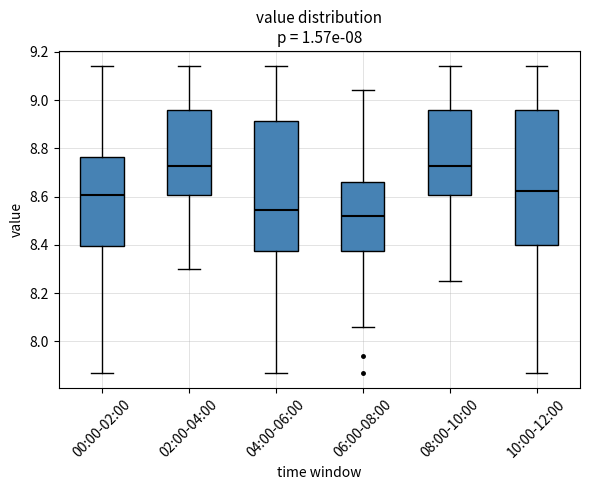

Reading left to right, read every box against the y-axis: the position of its median line, the range the box covers, and the ends of its whiskers. The values are not printed on the chart, so give them approximately, as read against the axis.

00:00-02:00: median 8.60, box 8.40 to 8.76, whiskers 7.88 to 9.14
02:00-04:00: median 8.72, box 8.60 to 8.96, whiskers 8.30 to 9.14
04:00-06:00: median 8.54, box 8.38 to 8.92, whiskers 7.88 to 9.14
06:00-08:00: median 8.52, box 8.38 to 8.66, whiskers 8.06 to 9.04
08:00-10:00: median 8.72, box 8.60 to 8.96, whiskers 8.26 to 9.14
10:00-12:00: median 8.62, box 8.40 to 8.96, whiskers 7.88 to 9.14